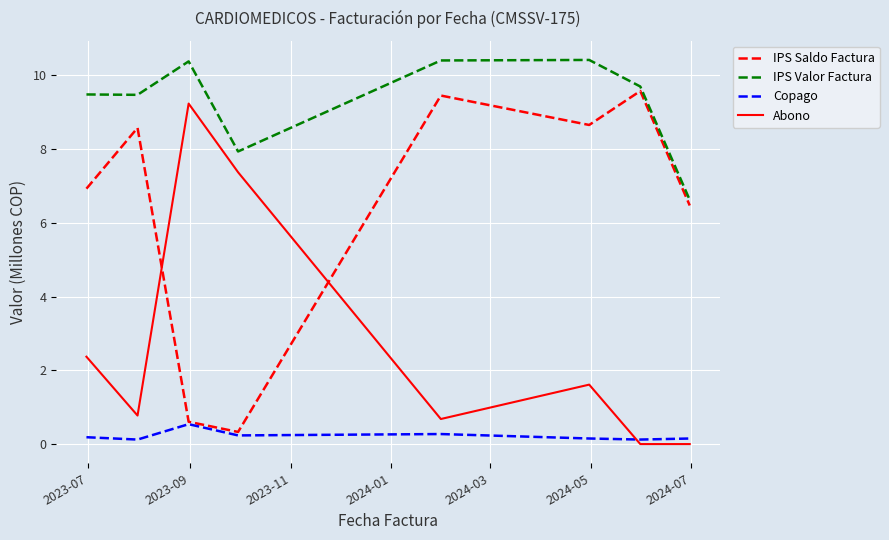

Rank the series by their average value, from highest to lowest.

IPS Valor Factura, IPS Saldo Factura, Abono, Copago